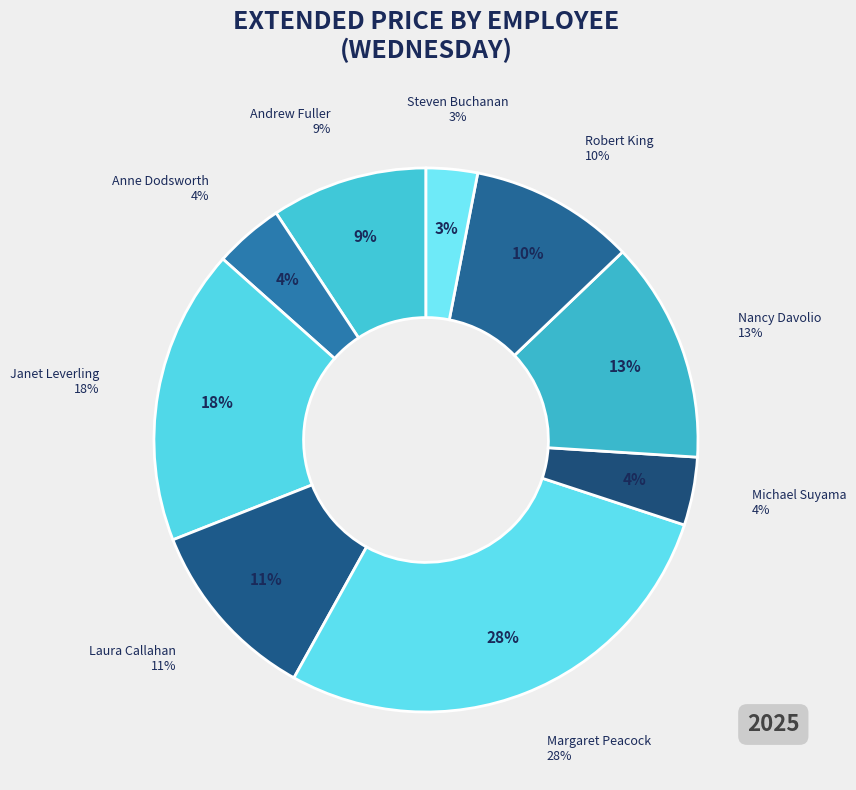

To the nearest percent, what is the combined percentage of Andrew Fuller and Anne Dodsworth?

13%